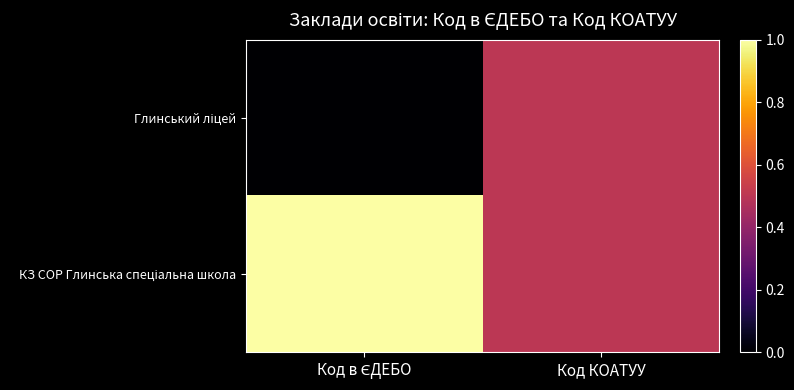

How many categories are shown in the chart?

2